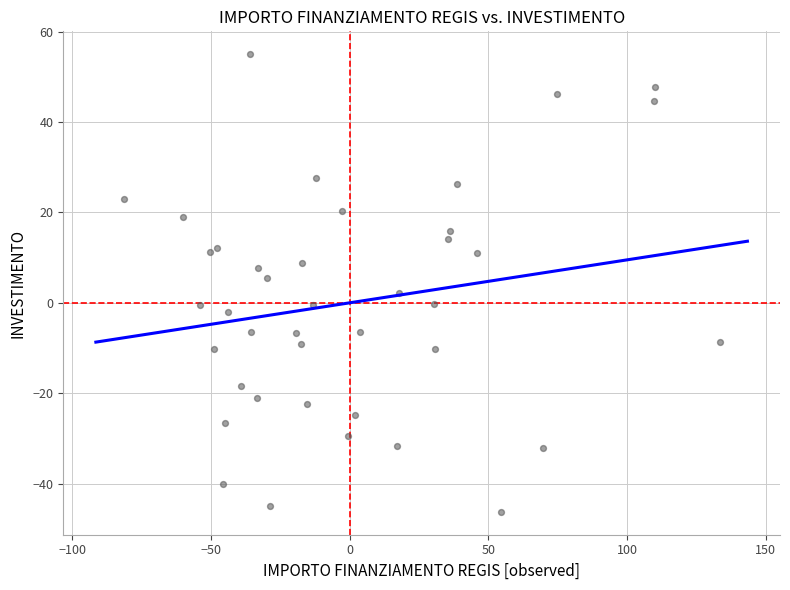

What is the range of Y values (max minus min)?

101.3